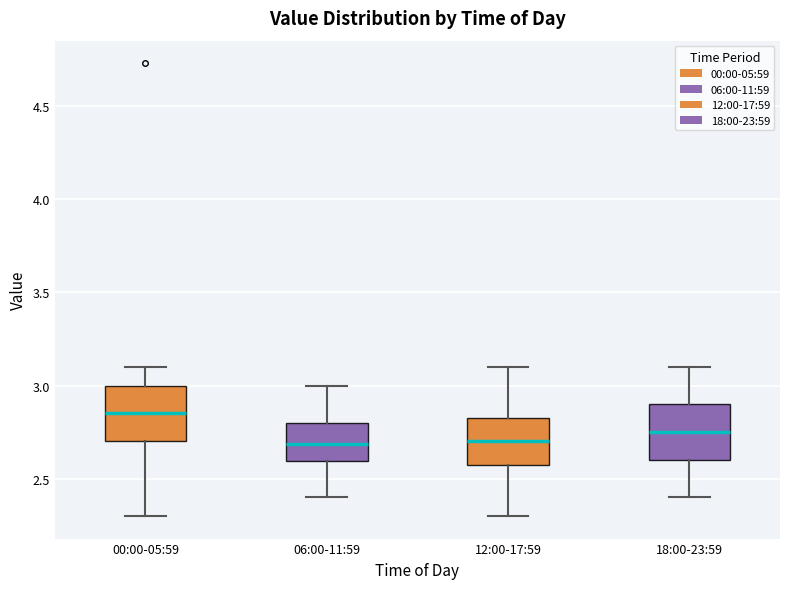

Reading left to right, read every box against the y-axis: the position of its median line, the range the box covers, and the ends of its whiskers. The values are not printed on the chart, so give them approximately, as read against the axis.

00:00-05:59: median 2.85, box 2.70 to 3.00, whiskers 2.30 to 3.10
06:00-11:59: median 2.70, box 2.60 to 2.80, whiskers 2.40 to 3.00
12:00-17:59: median 2.70, box 2.60 to 2.85, whiskers 2.30 to 3.10
18:00-23:59: median 2.75, box 2.60 to 2.90, whiskers 2.40 to 3.10